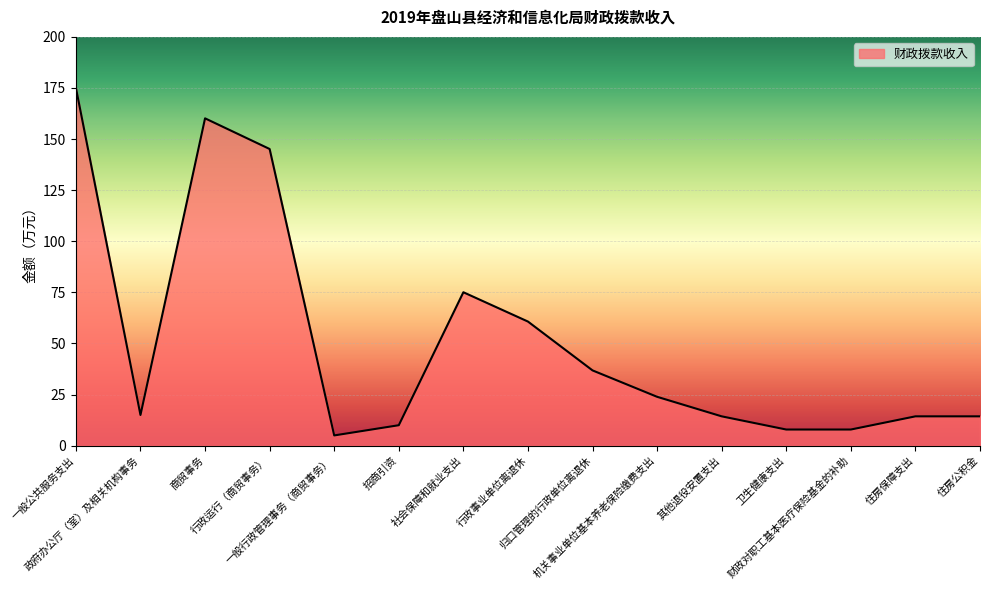

What is the maximum value shown in the chart?

175.2